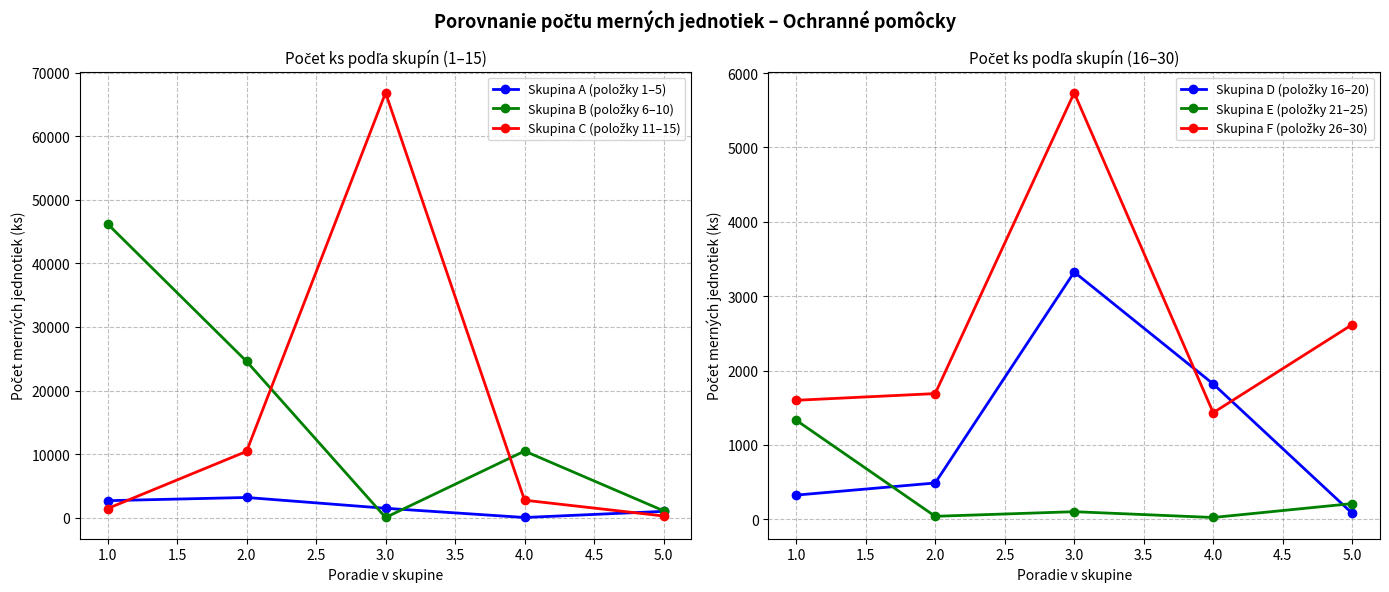

How many data points in Skupina E (položky 21–25) are above 102?

2